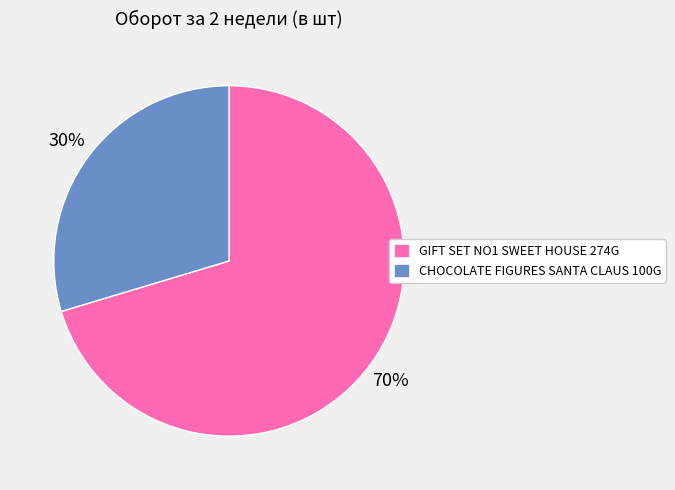

To the nearest percent, what is the average slice percentage?

50%